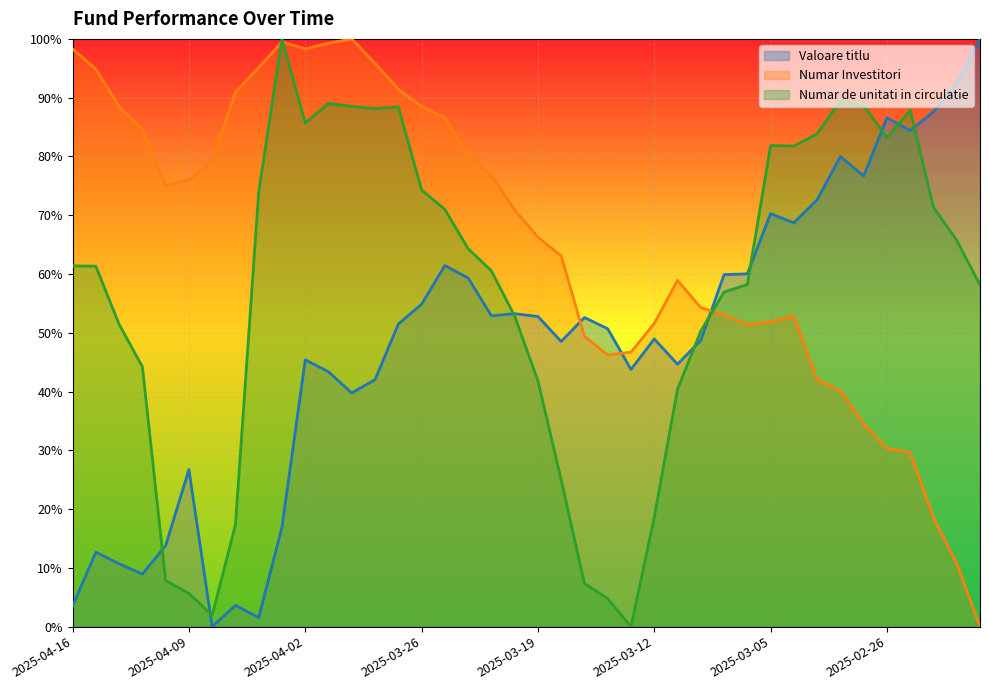

At which category is the sum across all series the highest?

2025-04-01